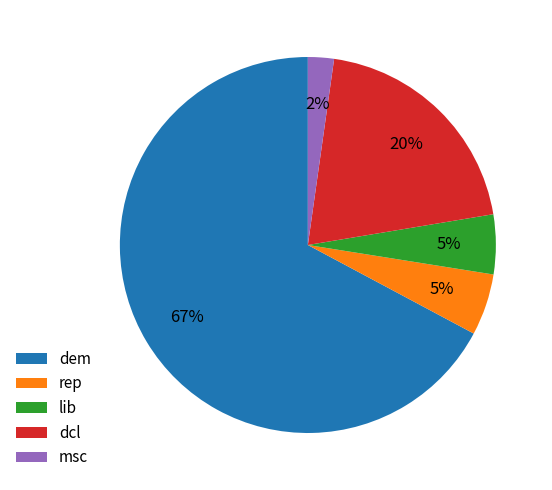

What percentage is the msc slice, to the nearest percent?

2%